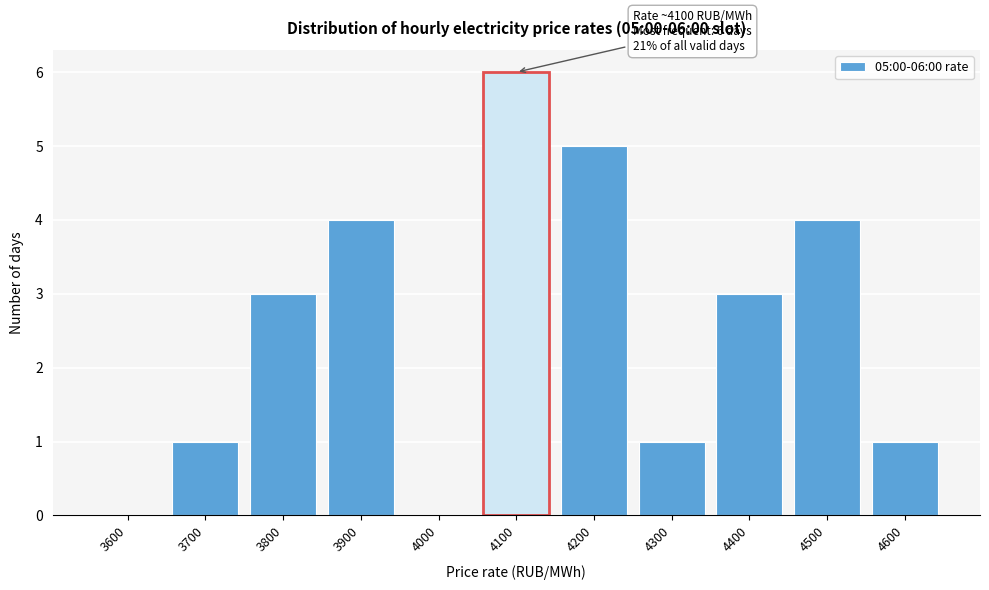

Reading left to right, what are all the values shown in this chart?

3600=0	3700=1	3800=3	3900=4	4000=0	4100=6	4200=5	4300=1	4400=3	4500=4	4600=1